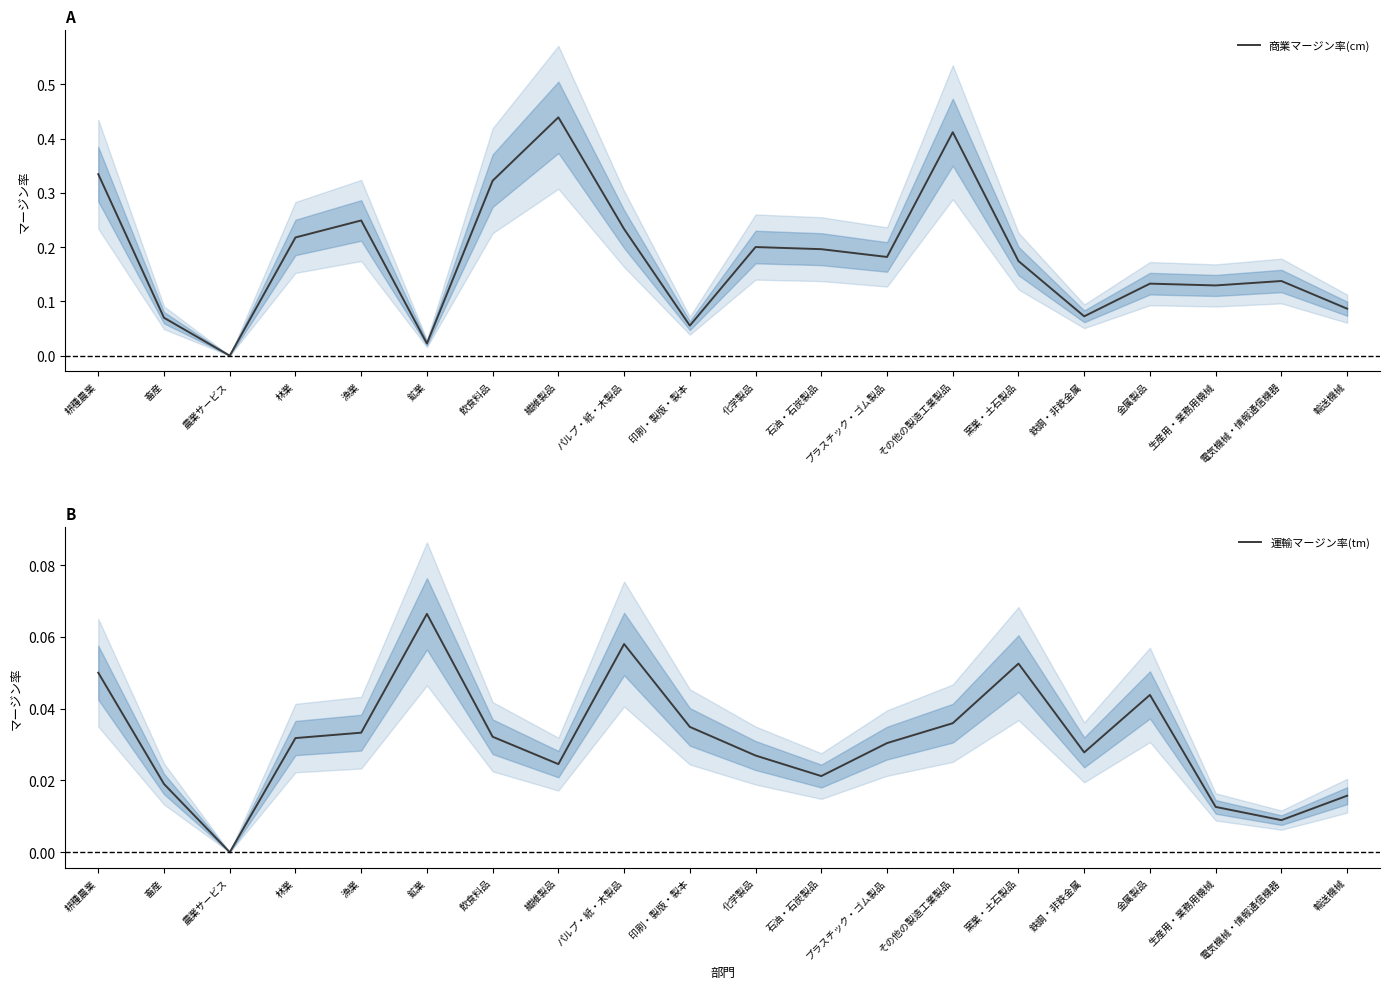

What is the spread (max minus min) of values at パルプ・紙・木製品?

0.2